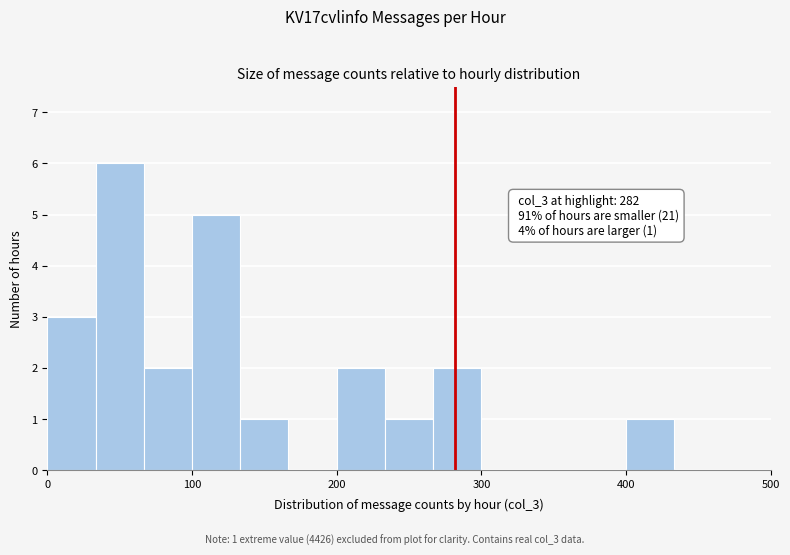

Read against the x-axis, roughly where is the centre of the tallest bar?

50